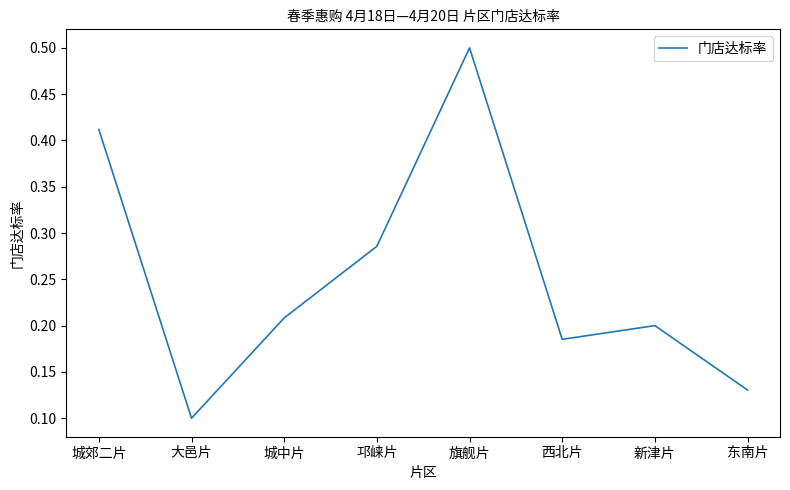

The chart shows a value of 0.5 at 旗舰片. True or false?

True